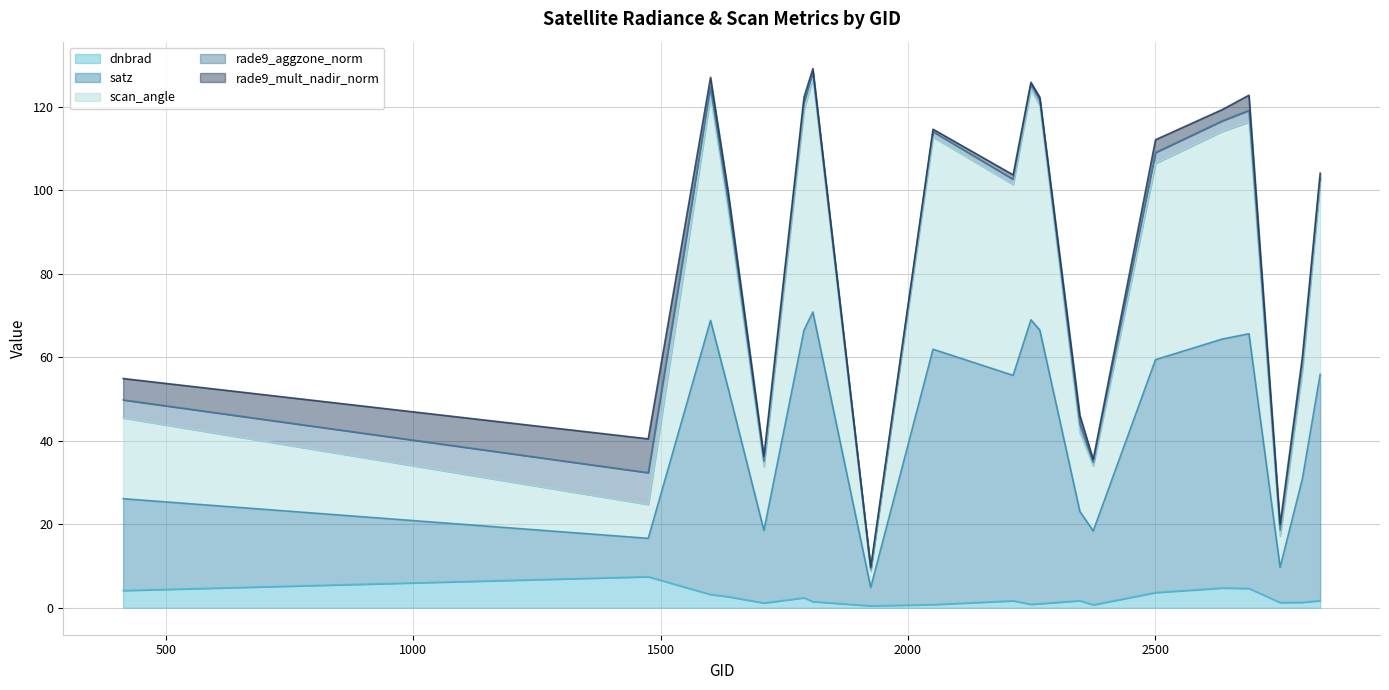

What is the highest value of the dnbrad series?

7.4